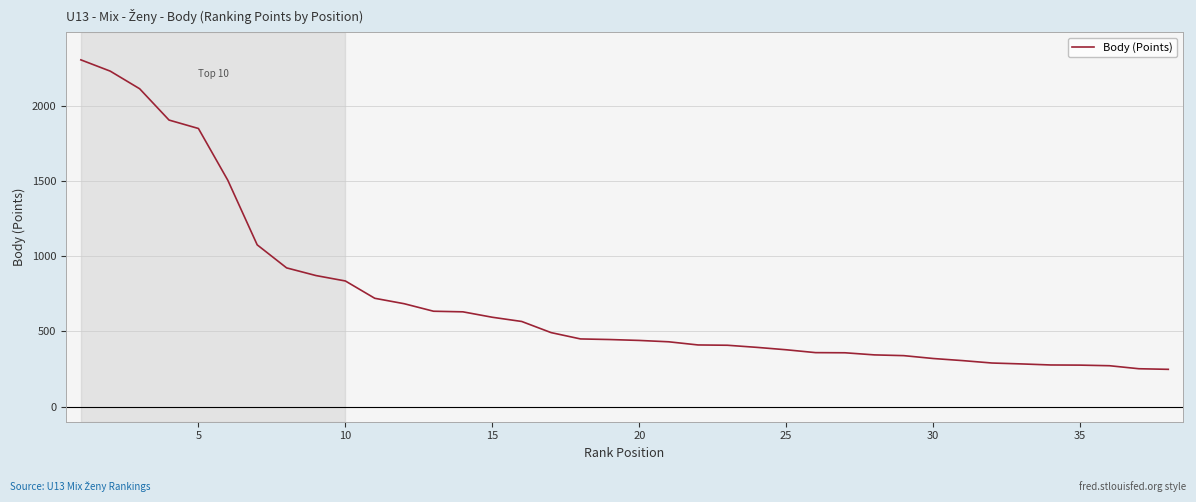

What is the sum of all values?

27206